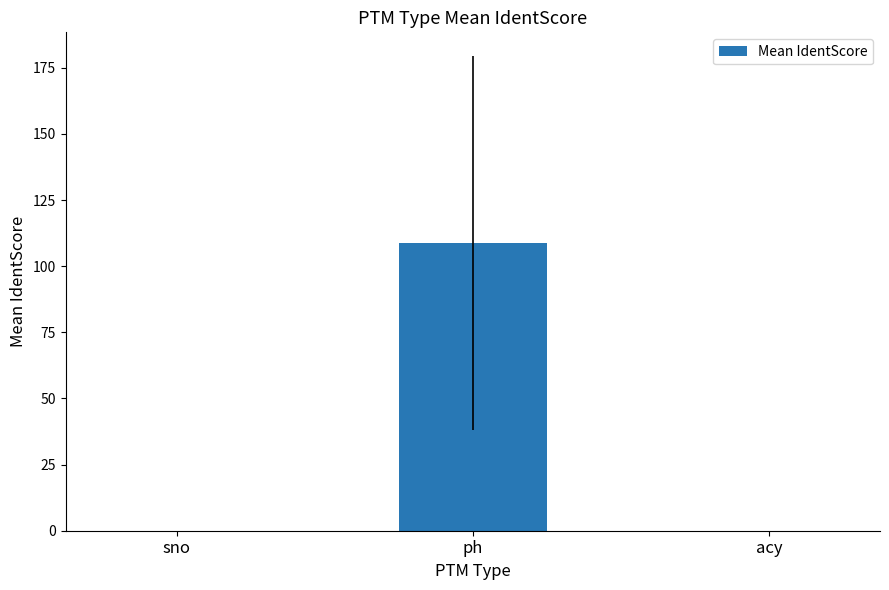

True or false: the data shows 108.7 at ph.

True